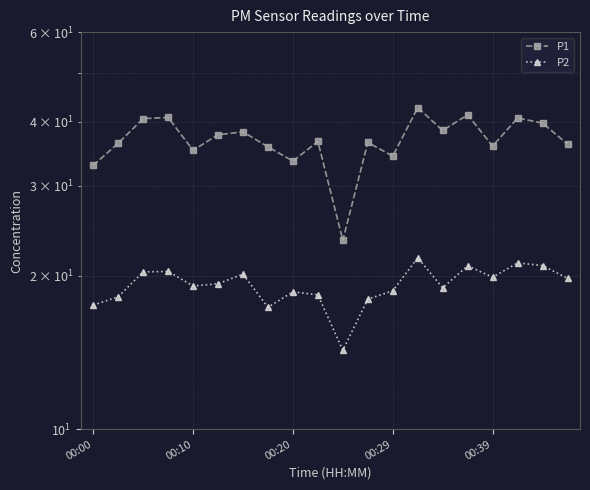

List the series in order of their peak value, highest first.

P1, P2